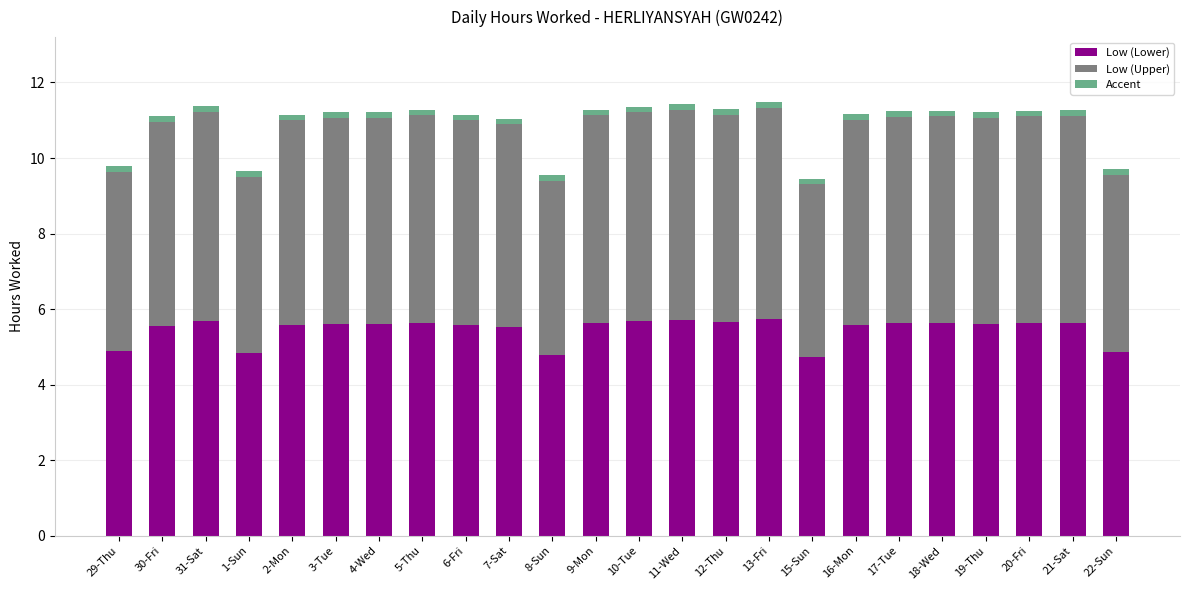

What is the lowest value of the Low (Lower) series?

4.7